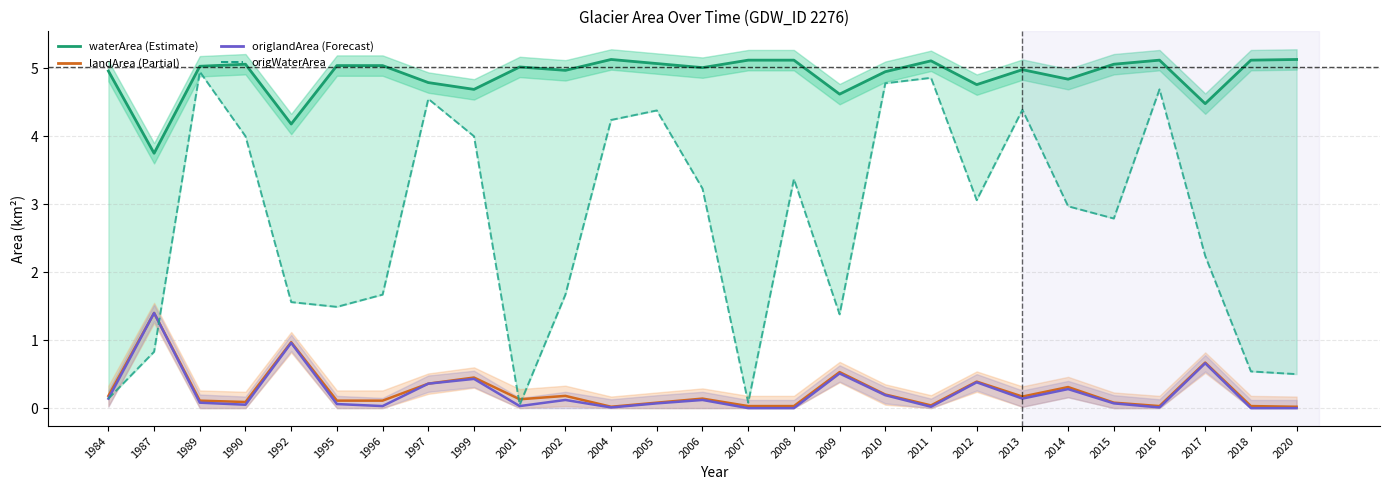

How many times do origlandArea and origWaterArea cross each other?

1